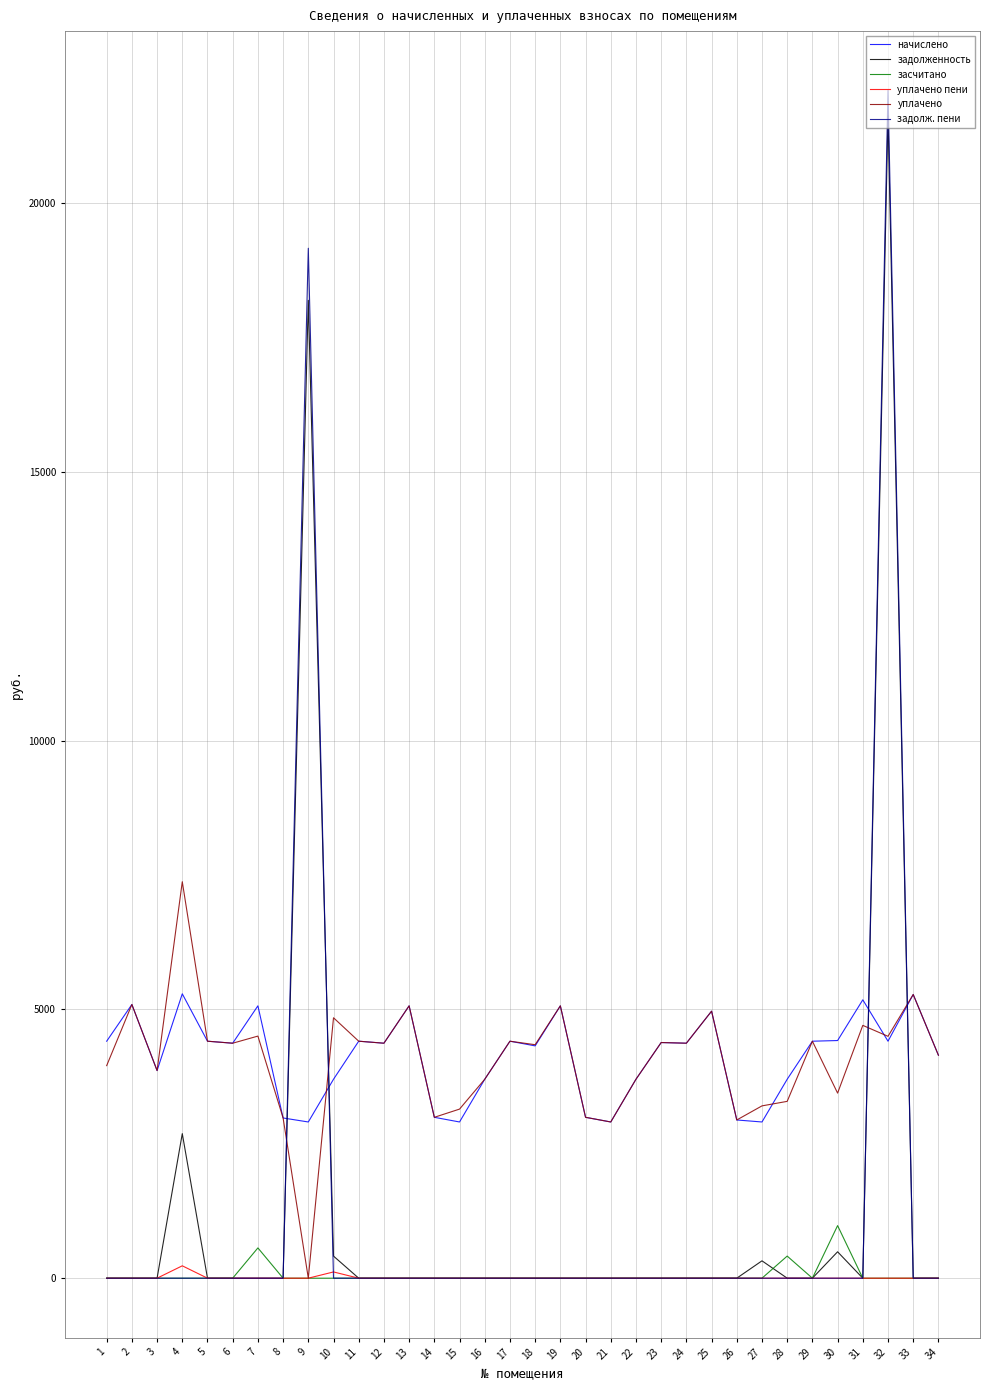

The value of уплачено at 2 is 2448.0. True or false?

False